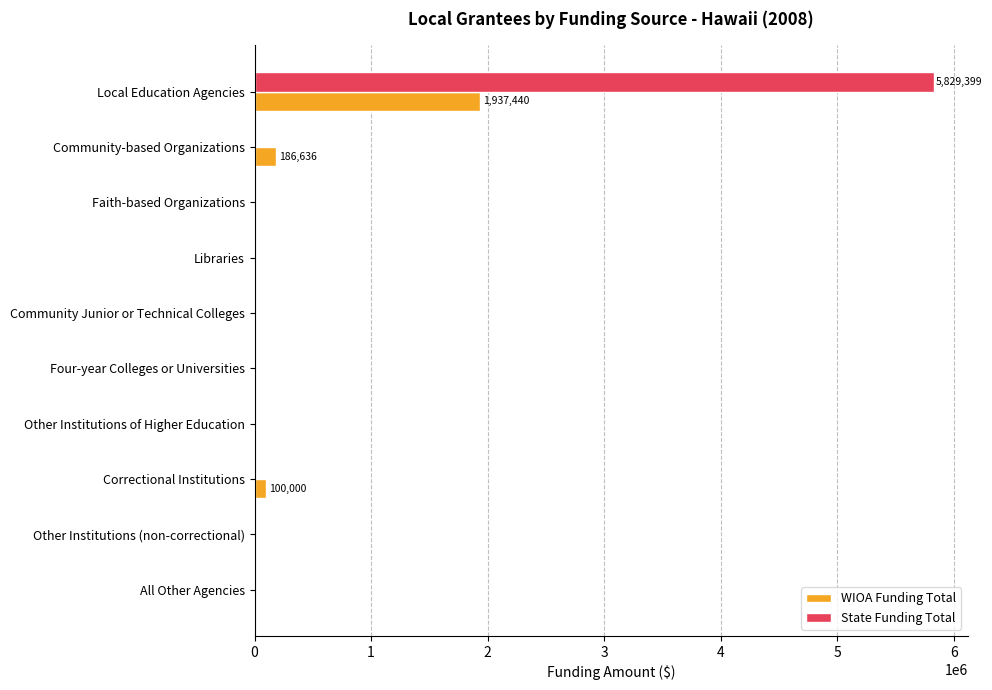

At which label does State Funding Total reach its peak?

Local Education Agencies